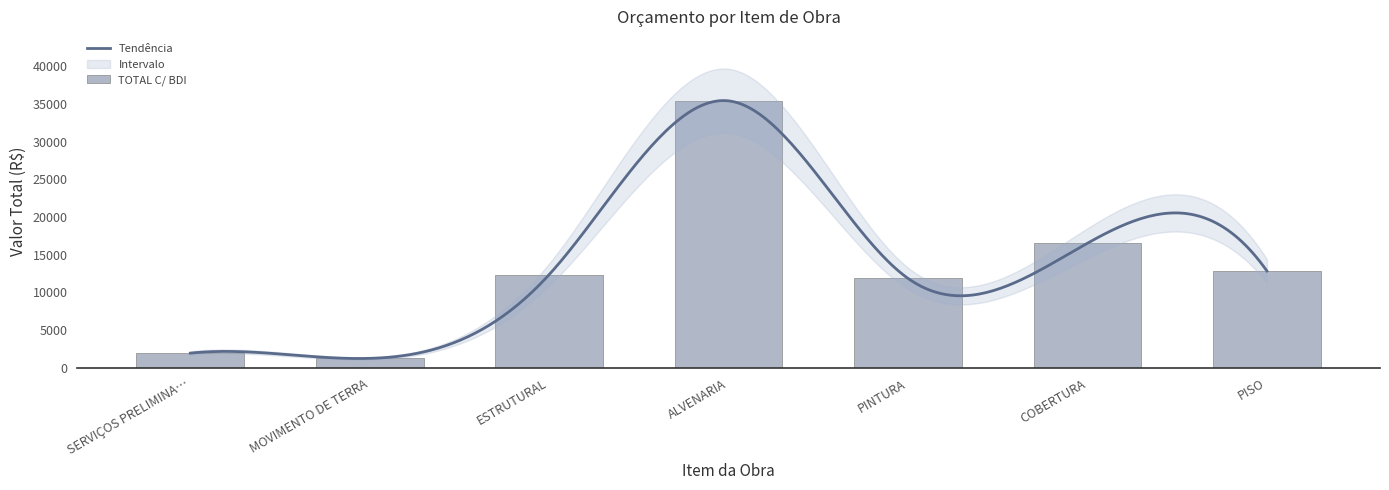

What is the difference between the values at SERVIÇOS PRELIMINA… and ESTRUTURAL?

10419.3